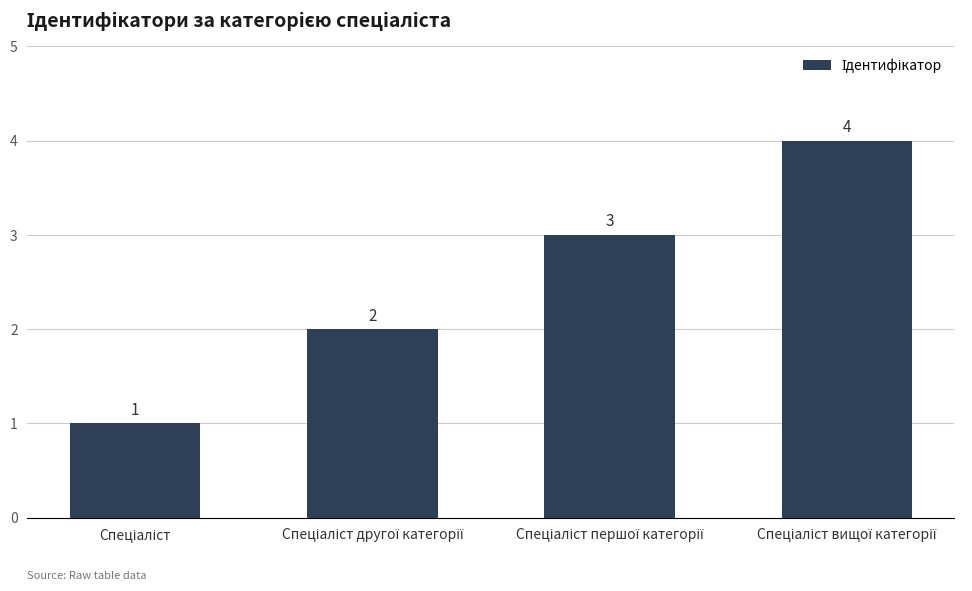

What is the value of the 3rd bar from the left?

3